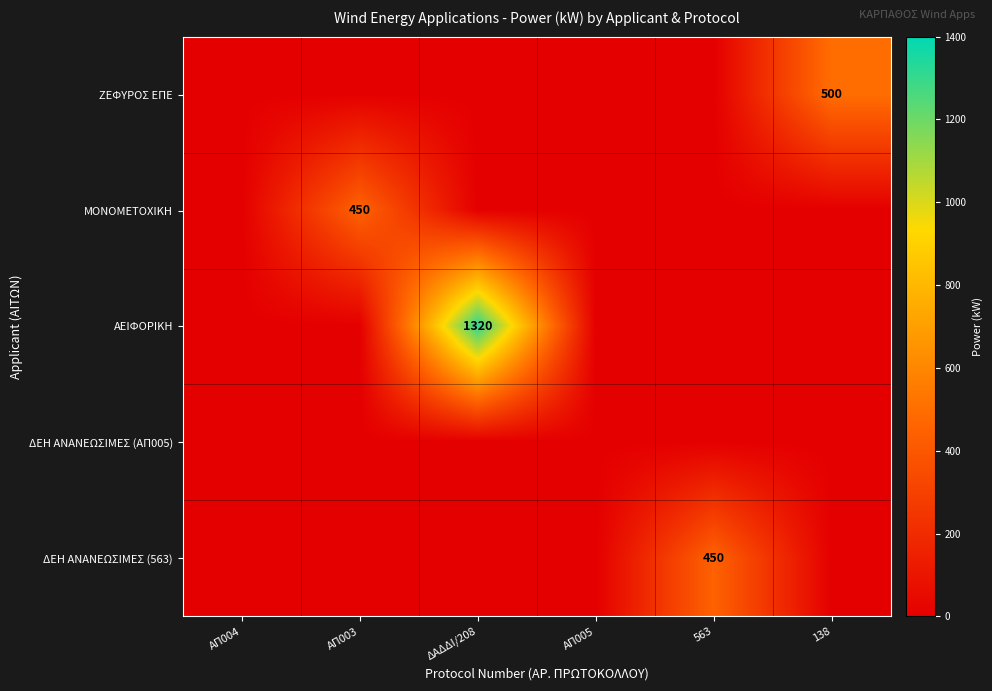

True or false: ΖΕΦΥΡΟΣ ΕΠΕ has a value of 500 at 138.

True